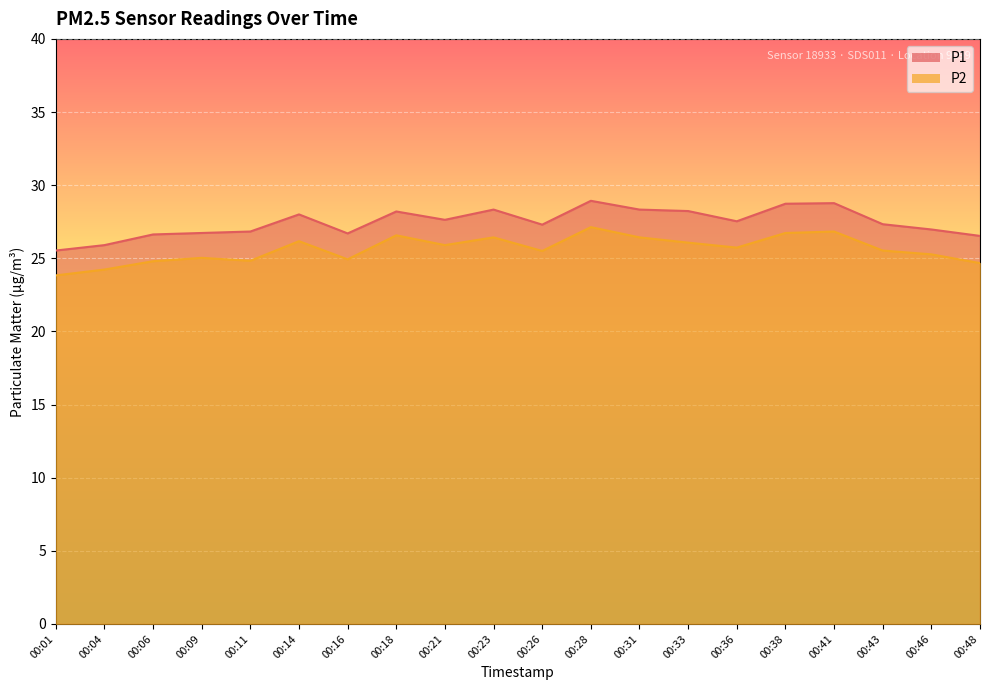

Which category has the lowest value in the P1 series?

00:01